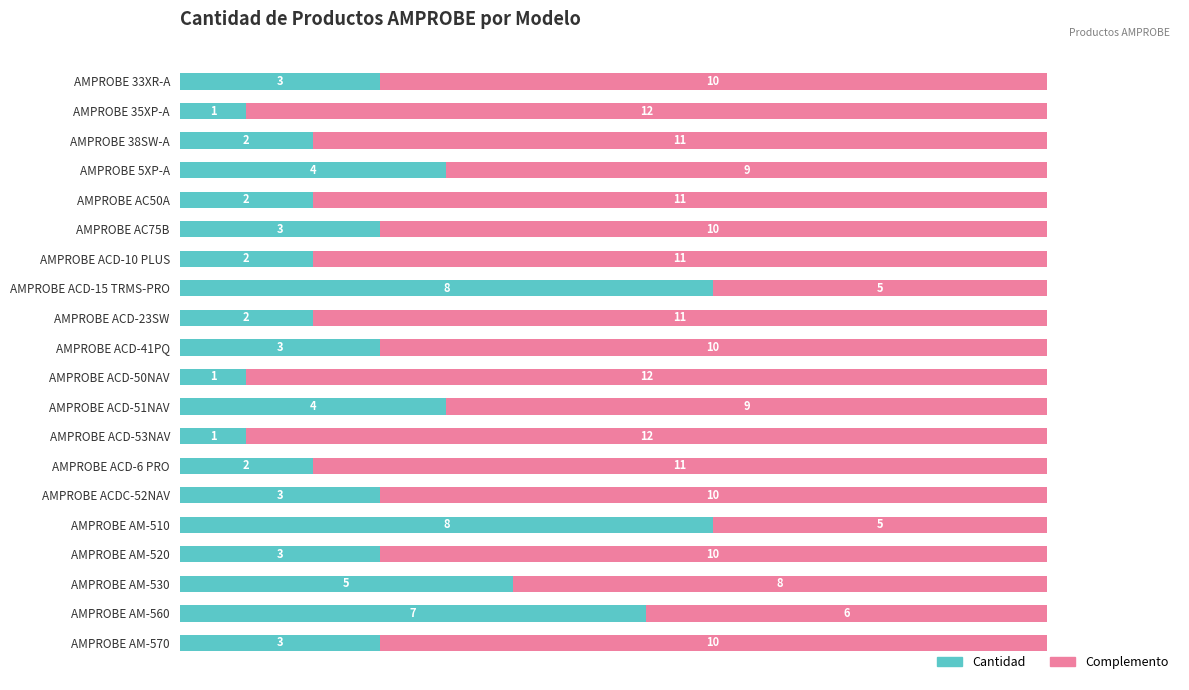

What is the total value across all series at AMPROBE ACD-10 PLUS?

13